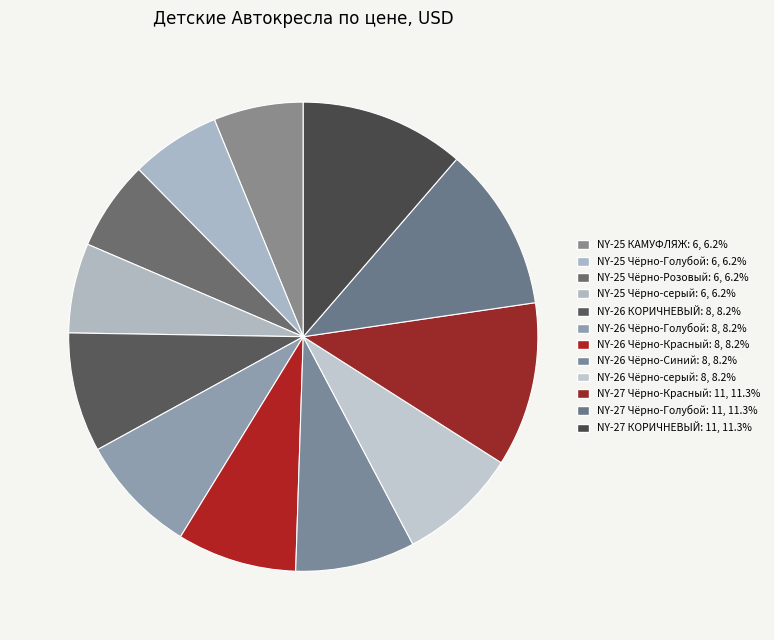

Is the sum of NY-26 Чёрно-Голубой and NY-25 Чёрно-серый greater than half?

No